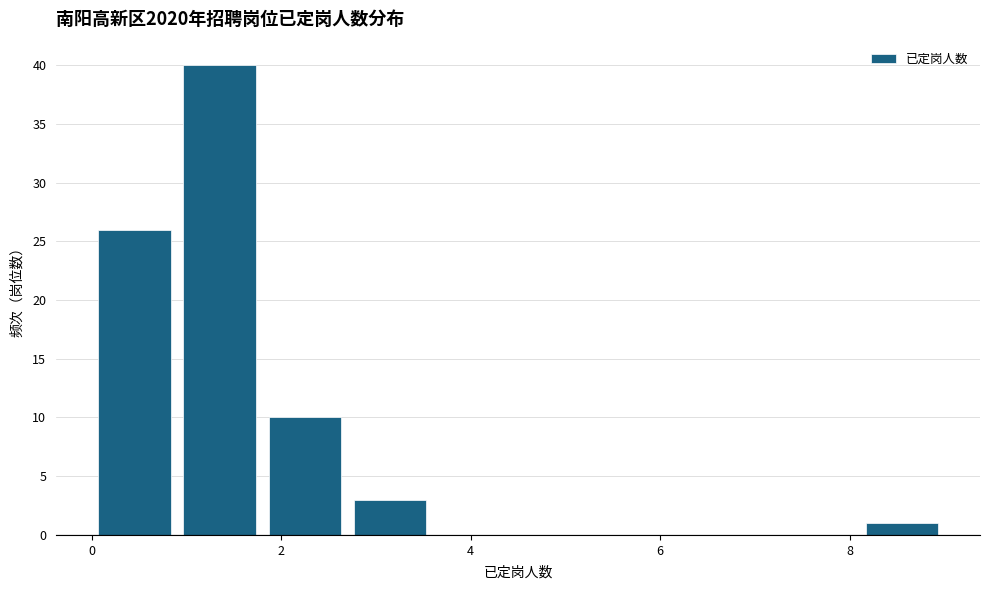

Reading left to right, list every bar in this chart as the range it spans on the x-axis followed by its height. Neither the bar edges nor the heights are printed on the chart, so give them approximately, as read against the axes.

0.0 to 0.9: 26
0.9 to 1.8: 40
1.8 to 2.7: 10
2.7 to 3.6: 3
3.6 to 4.5: 0
4.5 to 5.4: 0
5.4 to 6.3: 0
6.3 to 7.2: 0
7.2 to 8.1: 0
8.1 to 9.0: 1